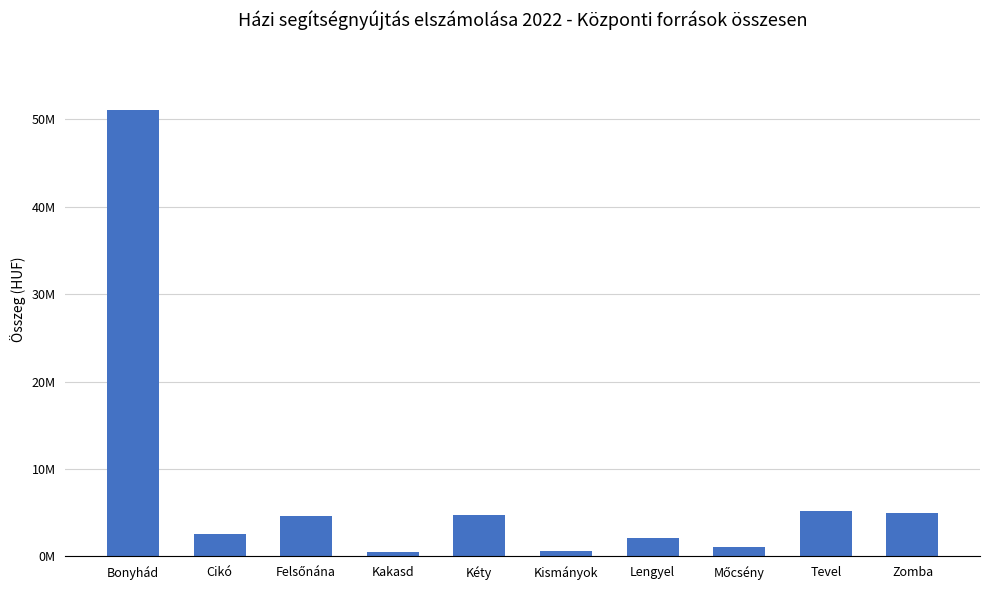

What is the ratio of the value at Felsőnána to the value at Lengyel?

2.1